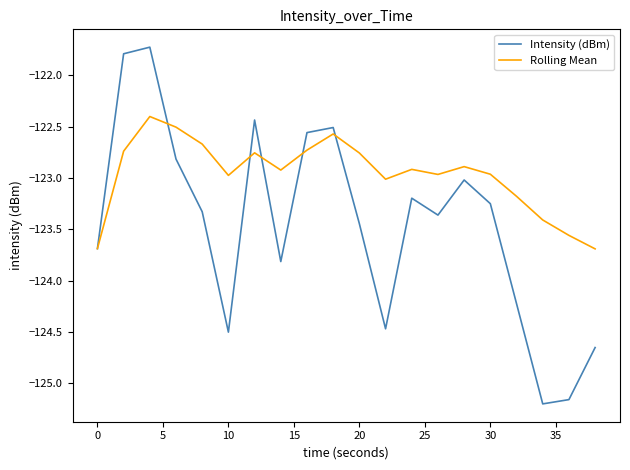

Which series has the widest spread of values?

Intensity (dBm)